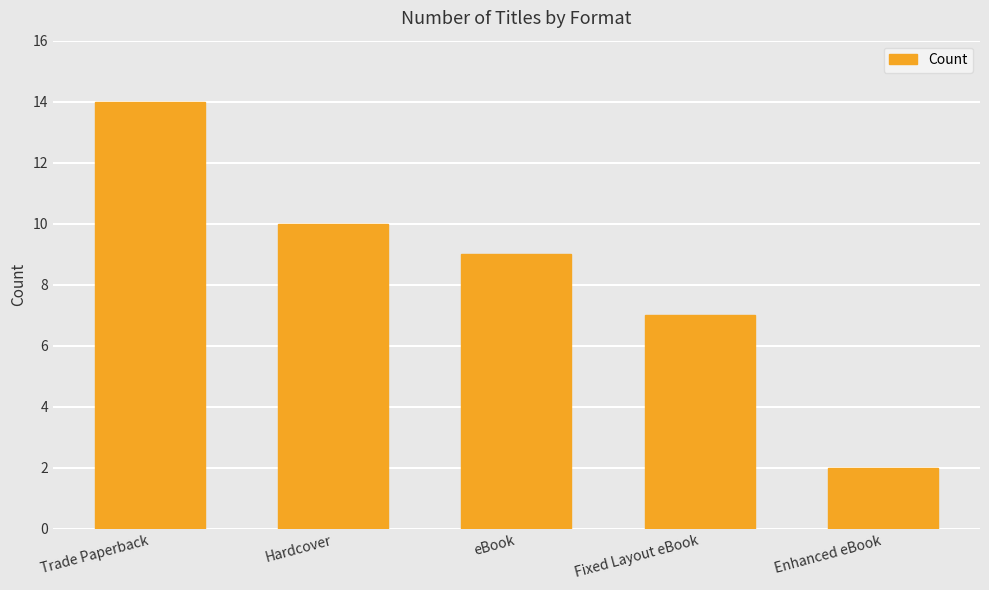

Reading left to right, transcribe all the data shown in this chart.

14	10	9	7	2